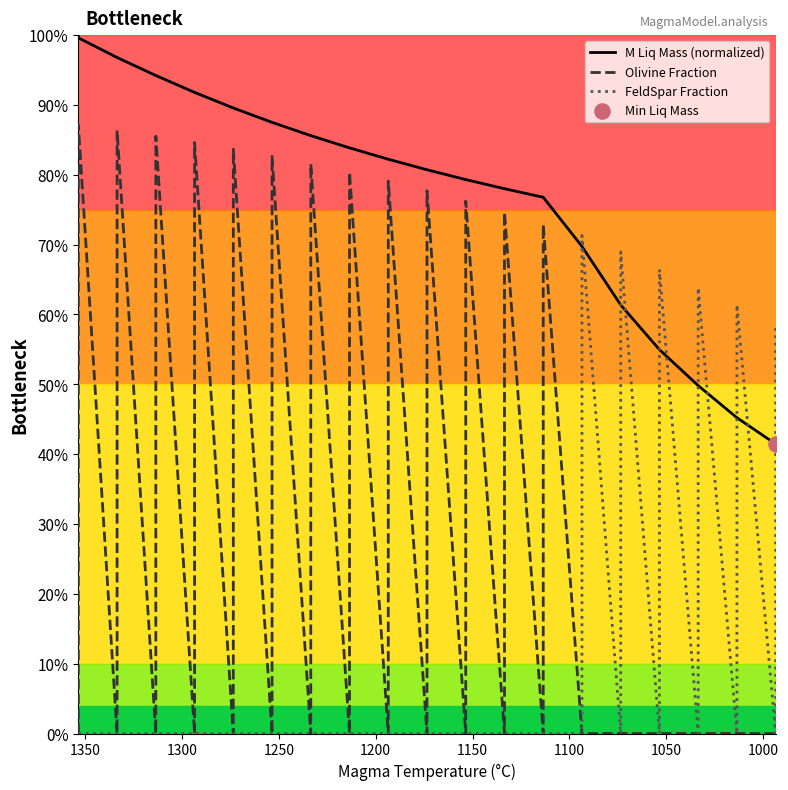

Which series contains the lowest Y value?

Olivine Fraction